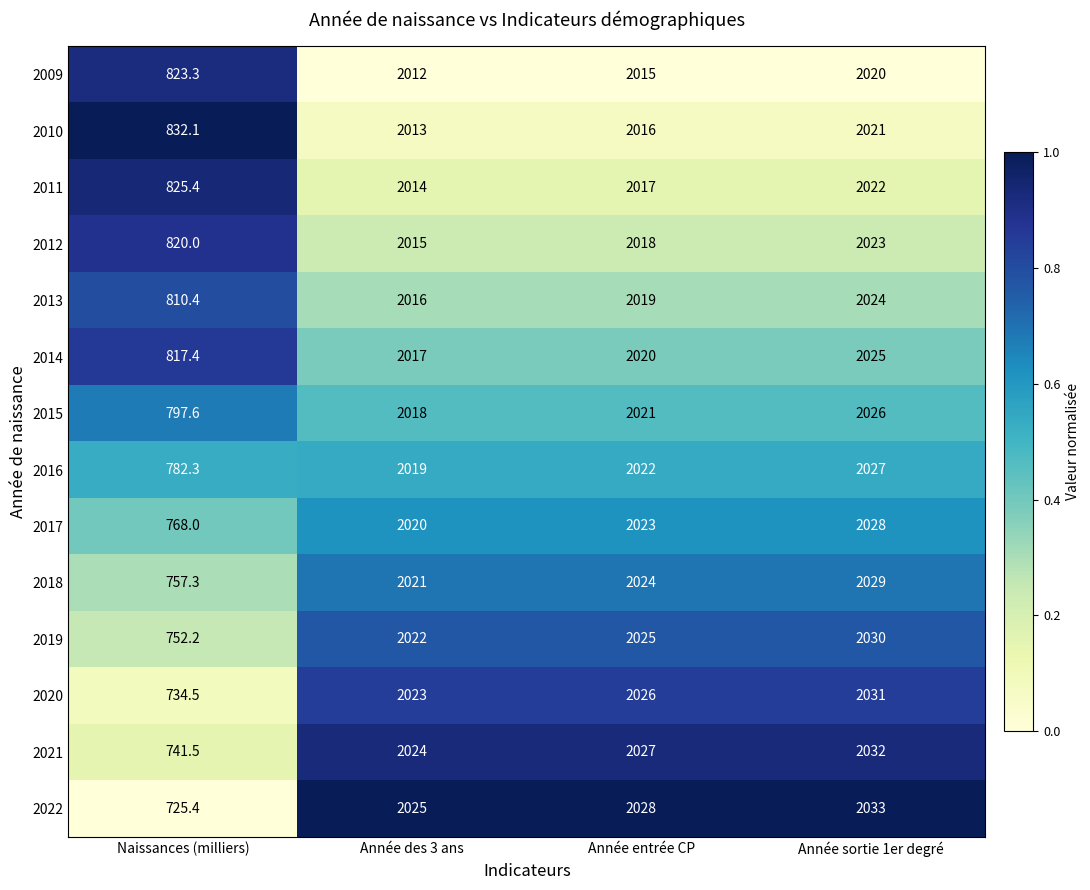

What is the difference between the 2020 values at Année entrée CP and Année des 3 ans?

3.0